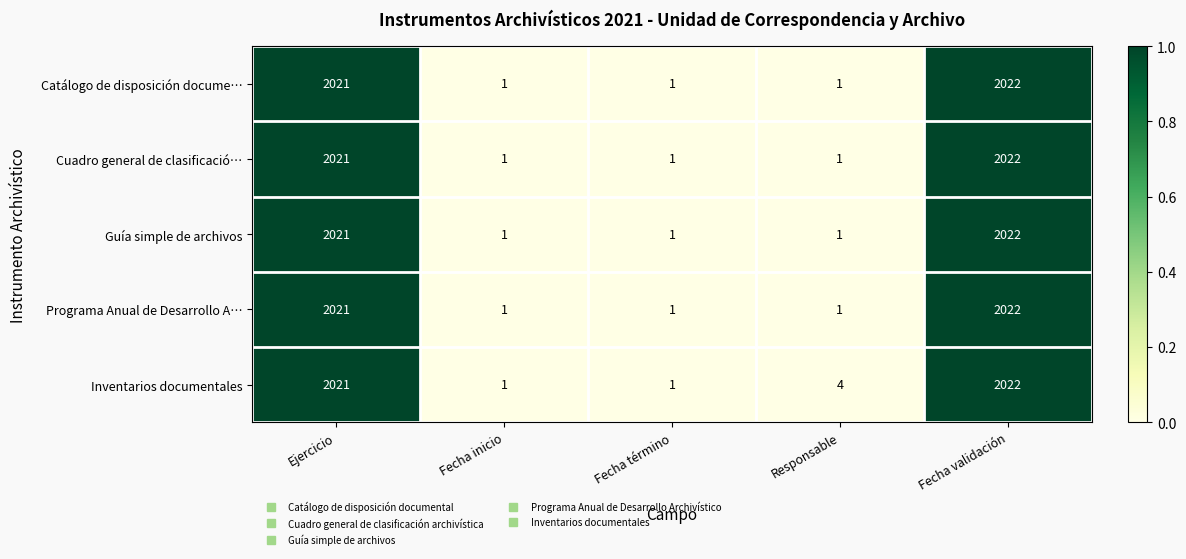

The value of Guía simple de archivos at Responsable is 1. True or false?

True